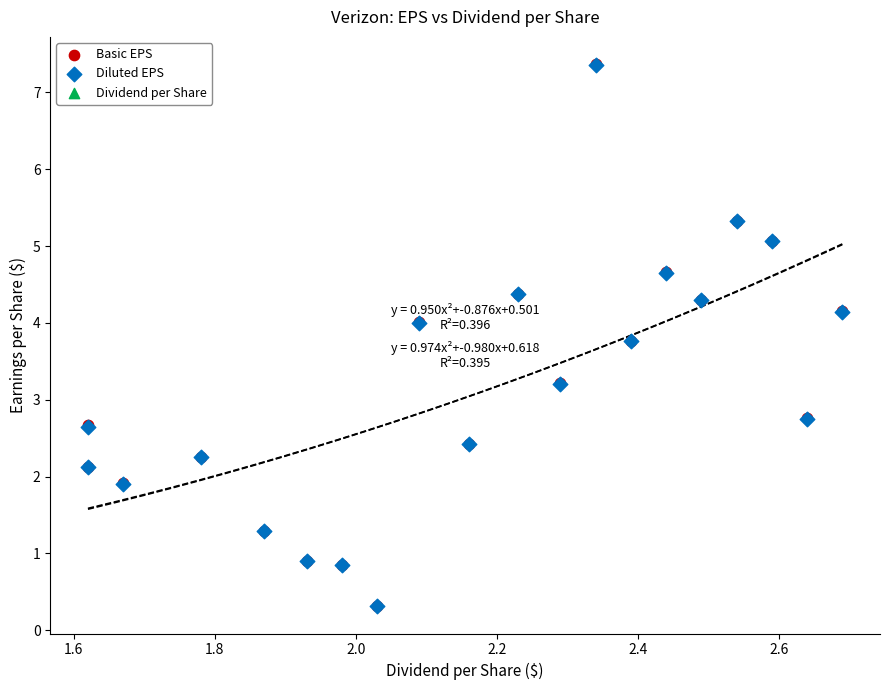

Which series has the largest Y range (max minus min)?

Basic EPS